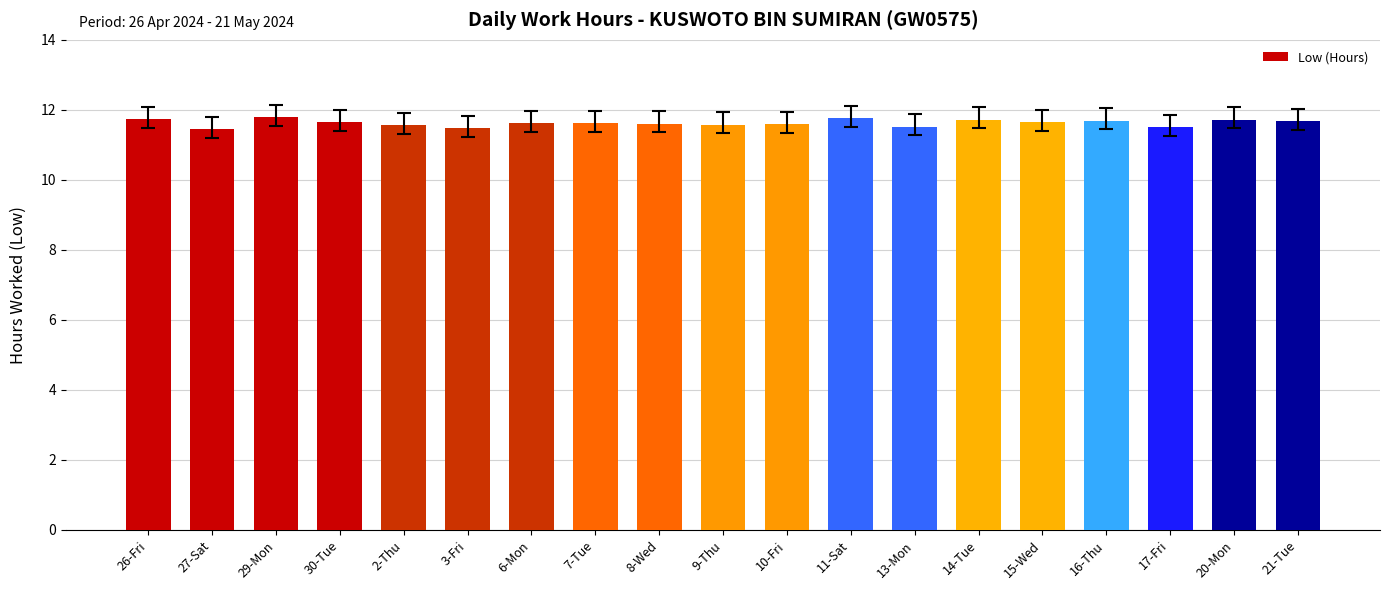

What is the greatest value displayed?

11.8